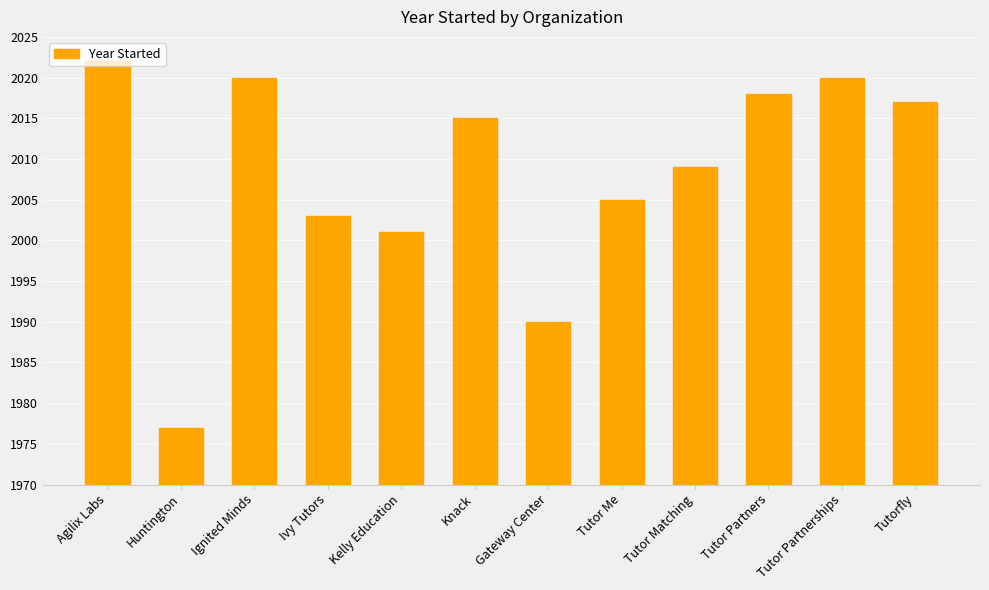

Reading left to right, what are all the values shown in this chart?

2022	1977	2020	2003	2001	2015	1990	2005	2009	2018	2020	2017